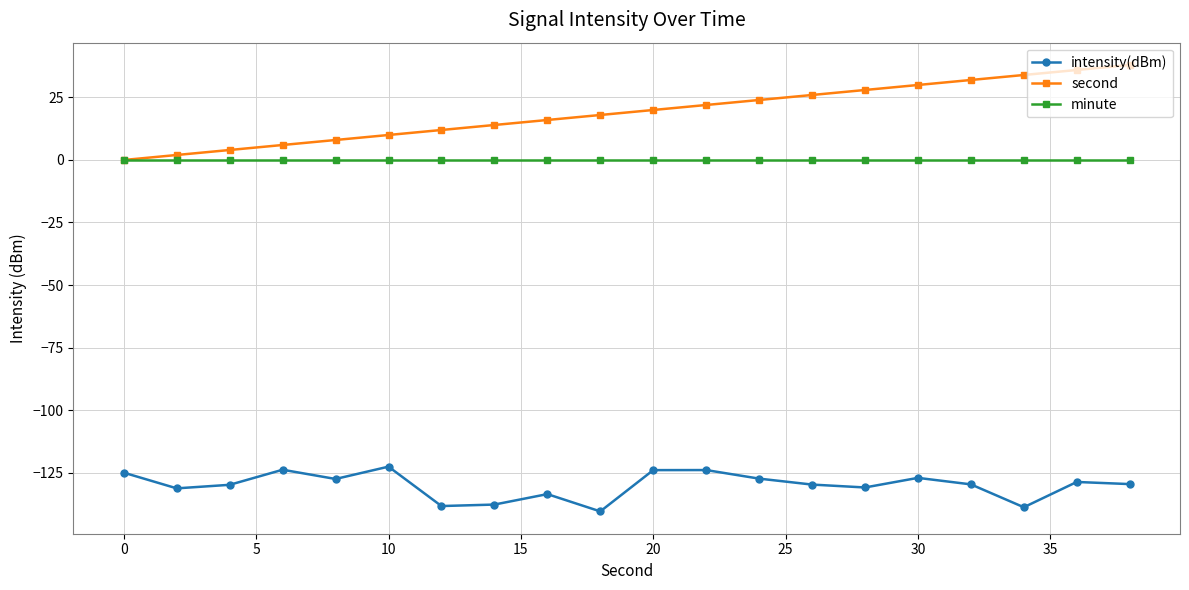

What is the value of the second point at the 3rd from the left?

4.0